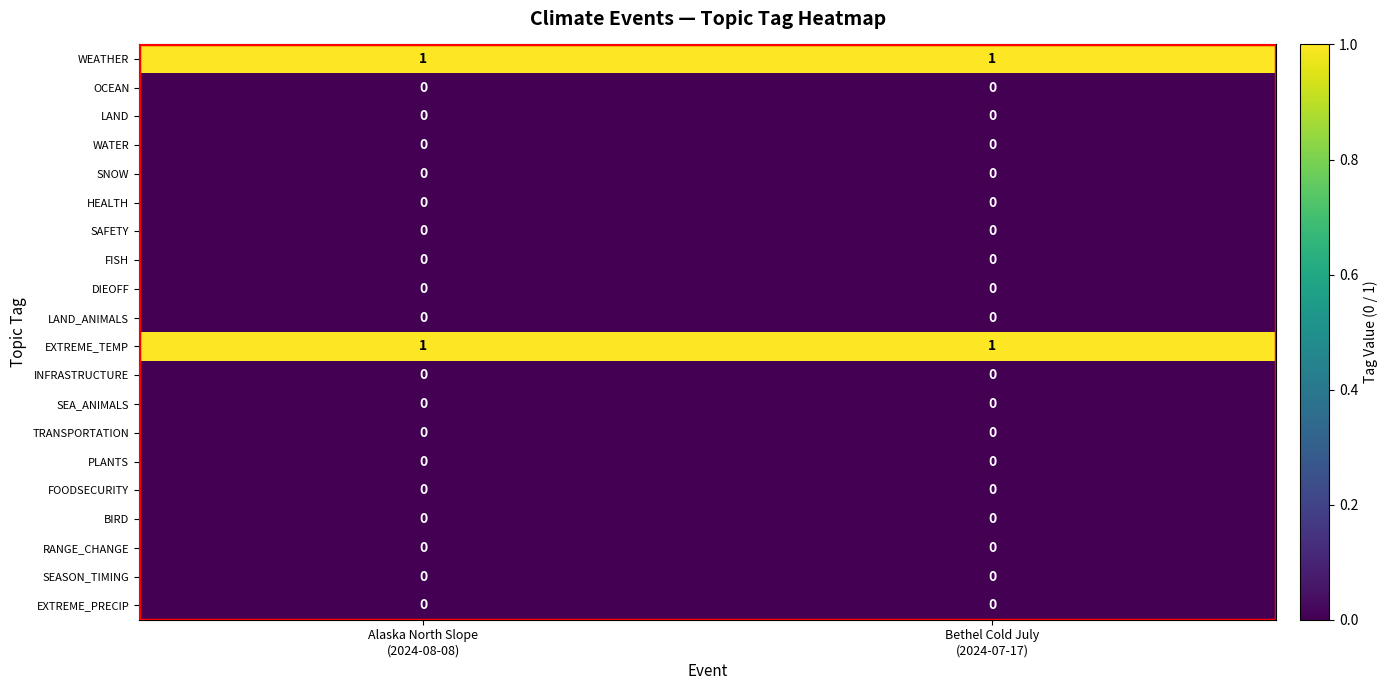

What is the maximum value shown in the chart?

1